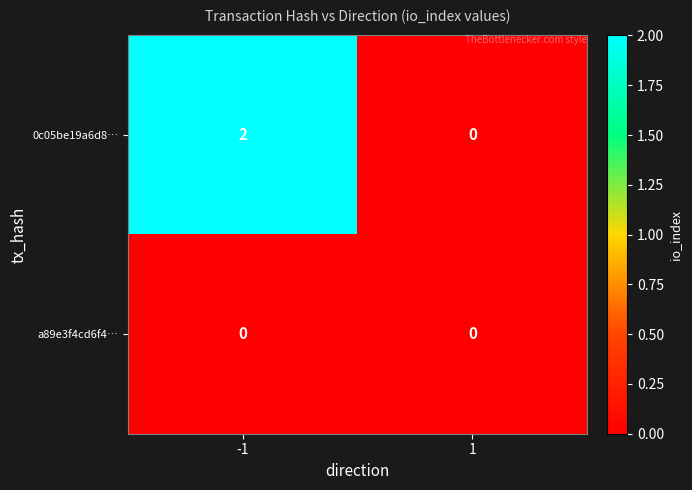

Rank the series by their maximum value, from highest to lowest.

0c05be19a6d8…, a89e3f4cd6f4…